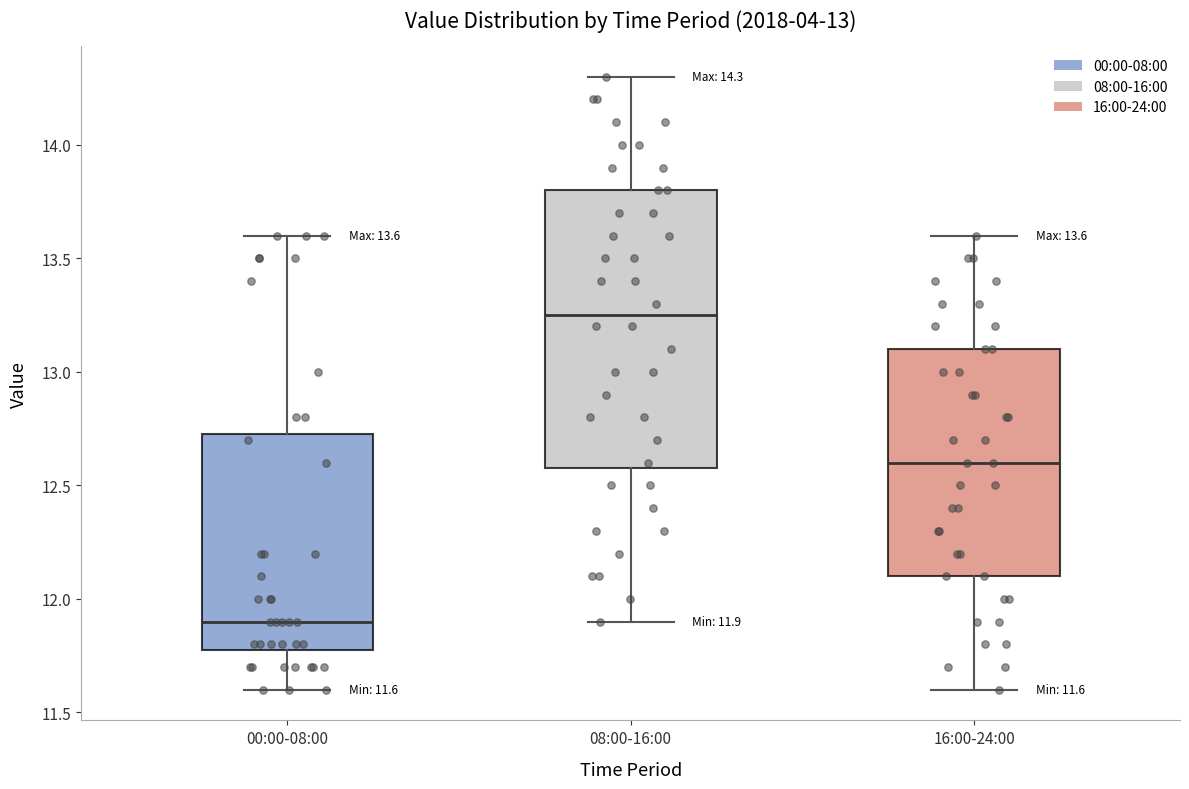

Which box has the highest median line?

08:00-16:00